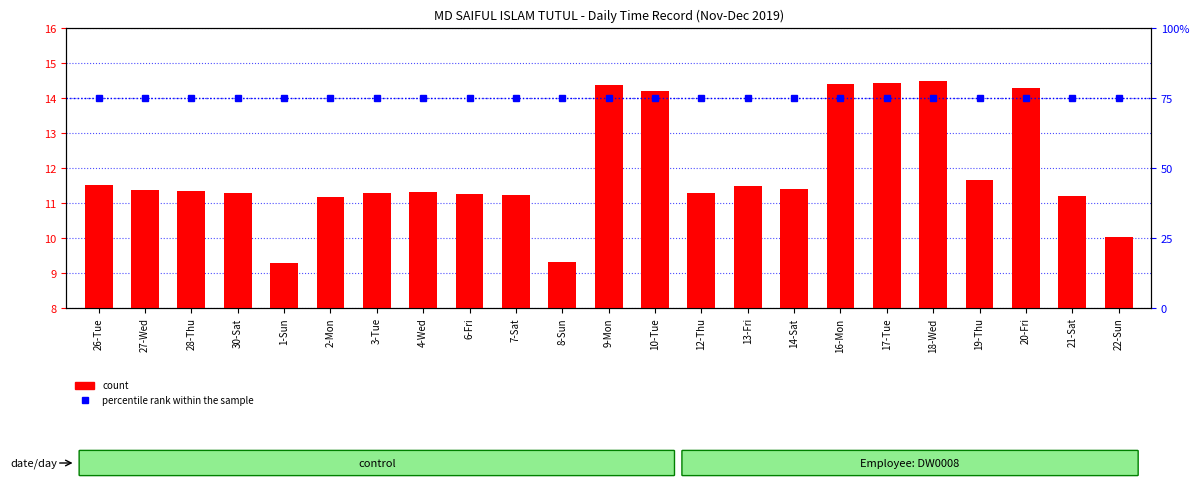

What position from the right is 13-Fri?

9